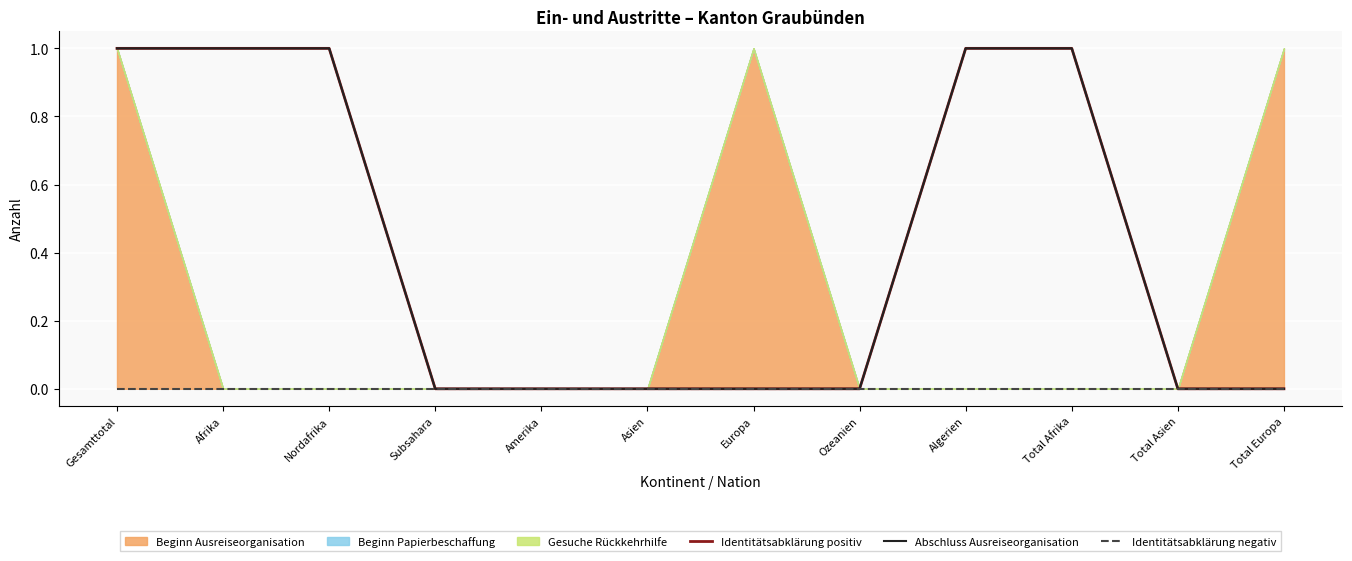

What is the label of the 11th point from the left?

Total Asien